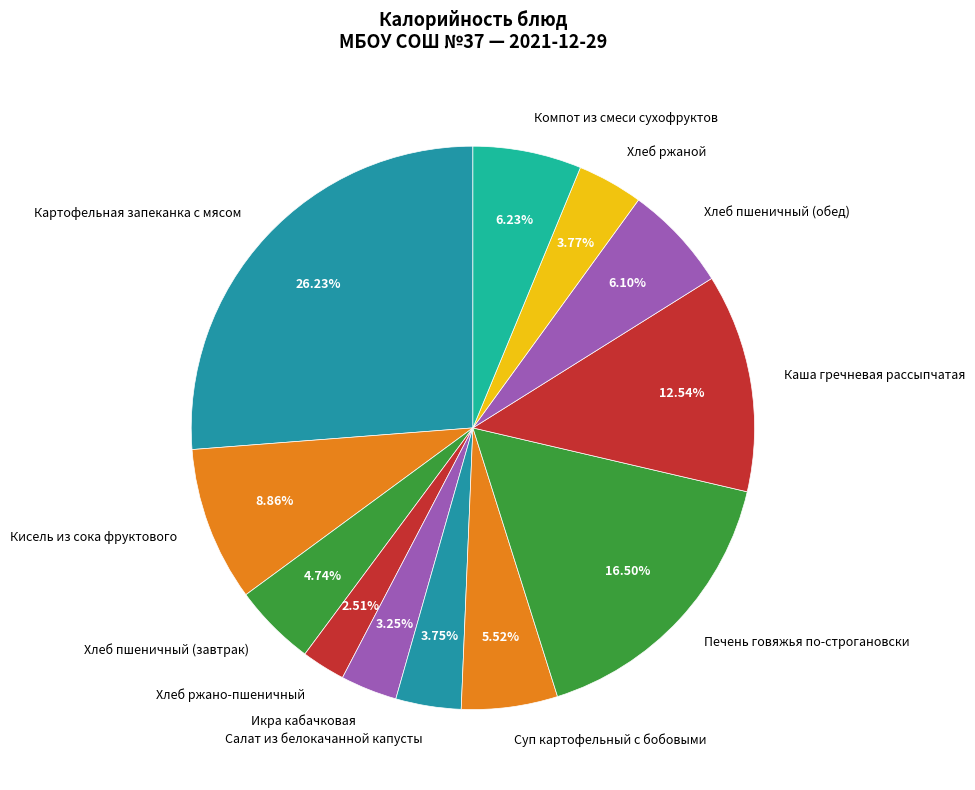

Which slice is the largest?

Картофельная запеканка с мясом